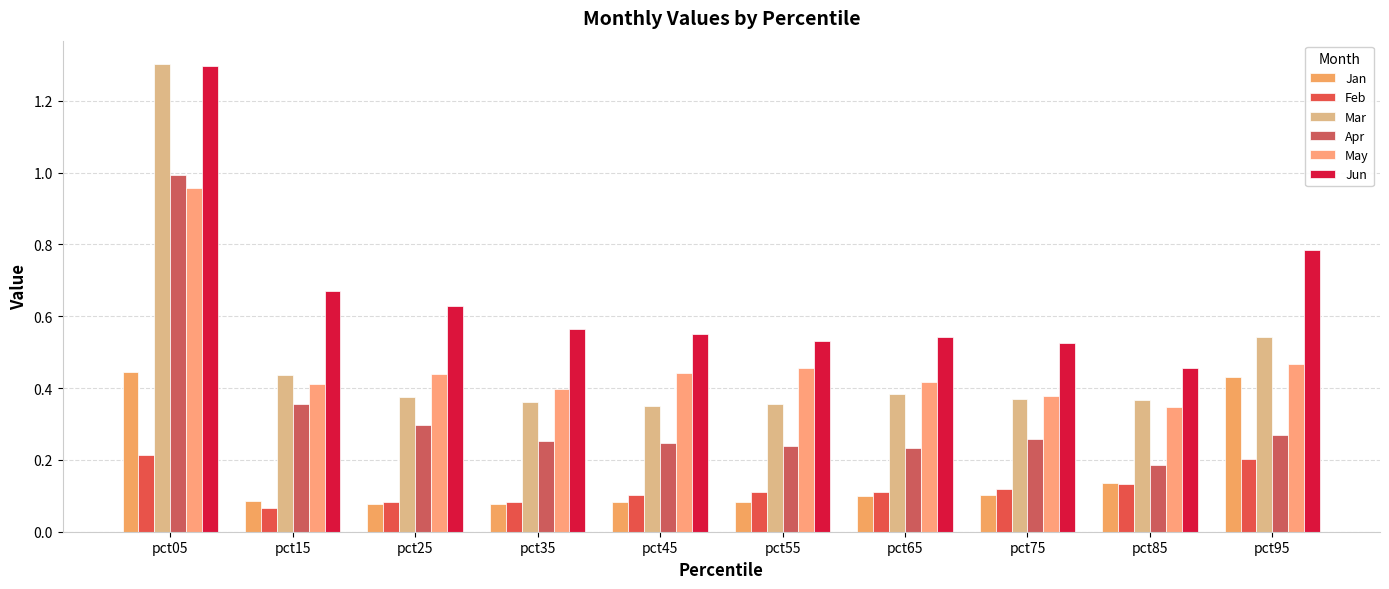

What is the smallest value displayed?

0.1